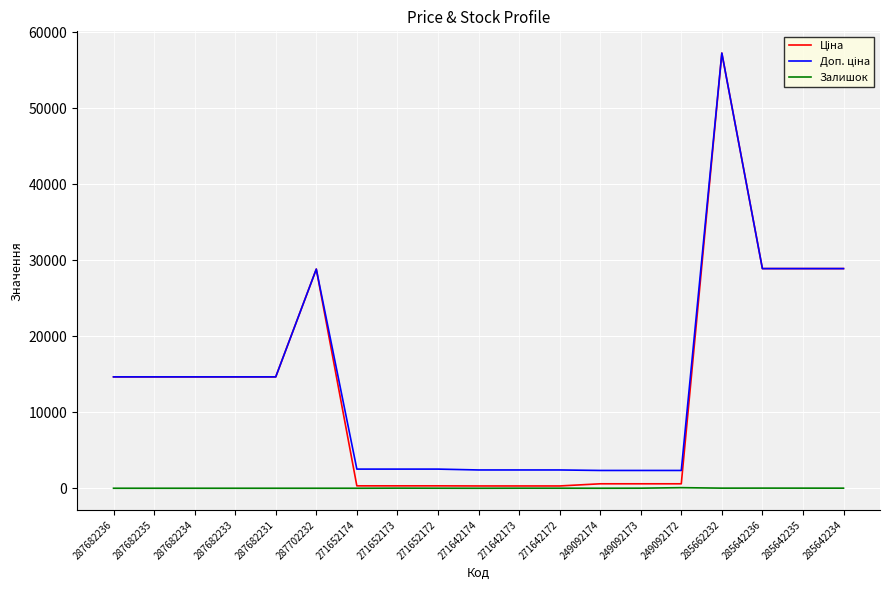

At which category does the chart reach its peak across all series?

285662232